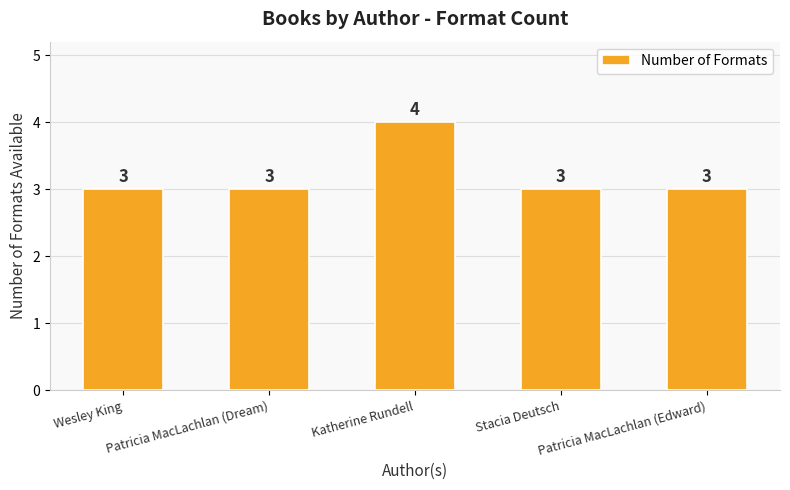

Does the chart contain stacked bars?

No